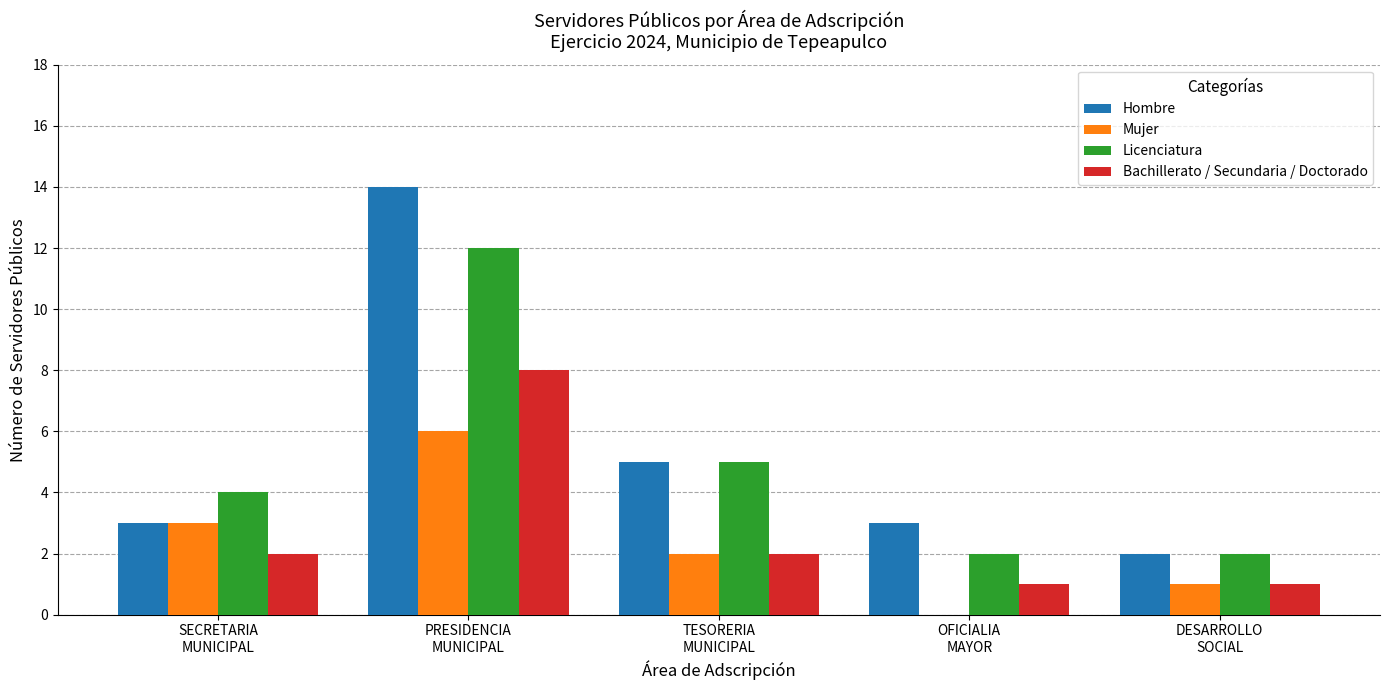

What is the maximum value shown in the chart?

14